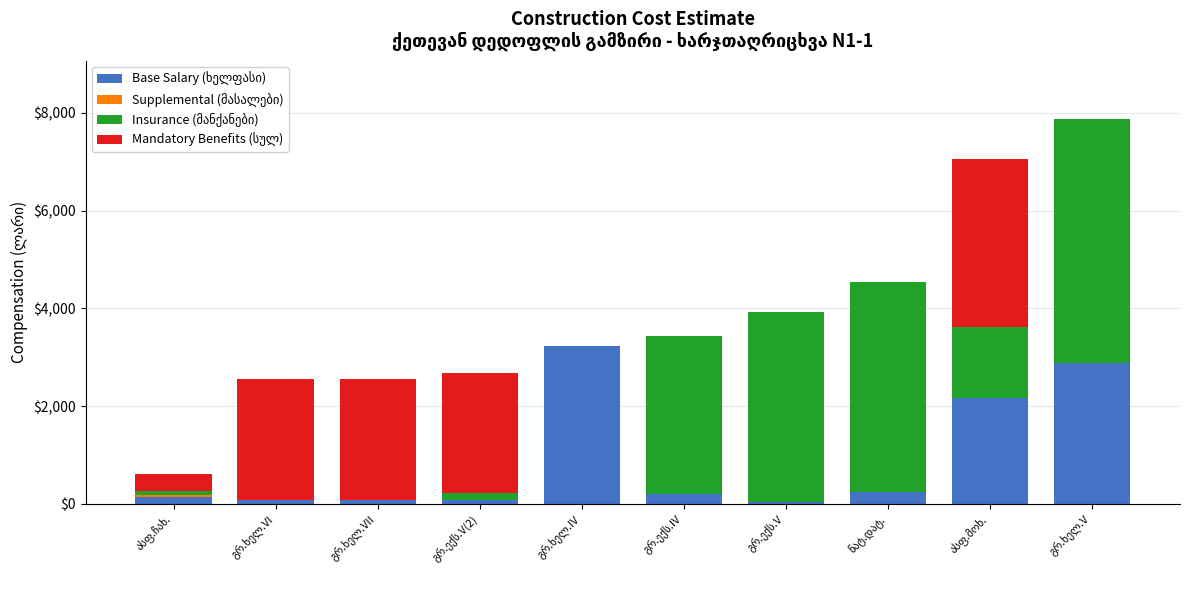

What is the highest value of the Insurance (მანქანები) series?

4999.1